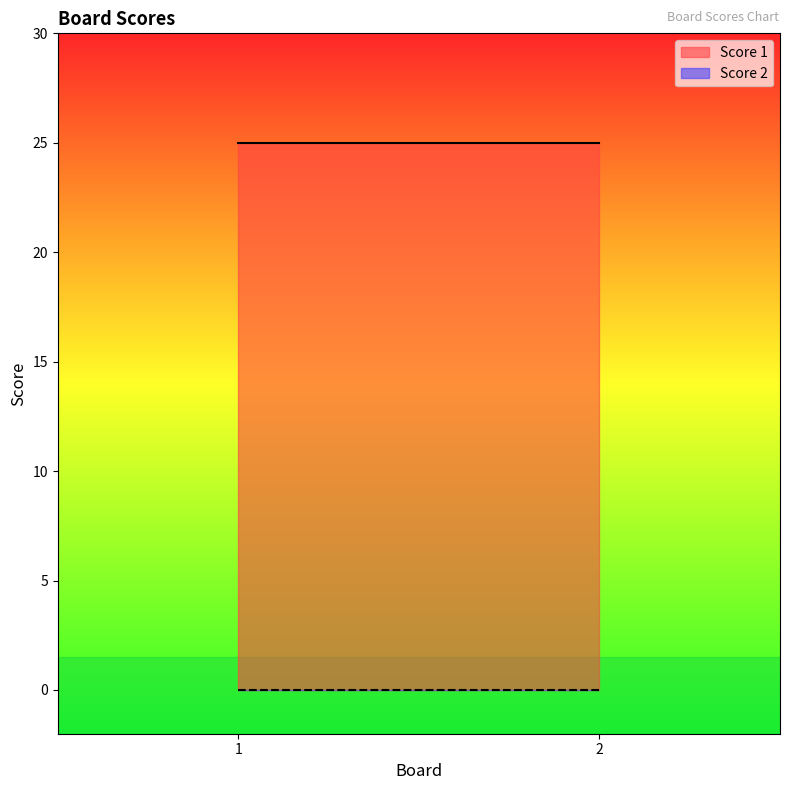

How many categories are shown in the chart?

2